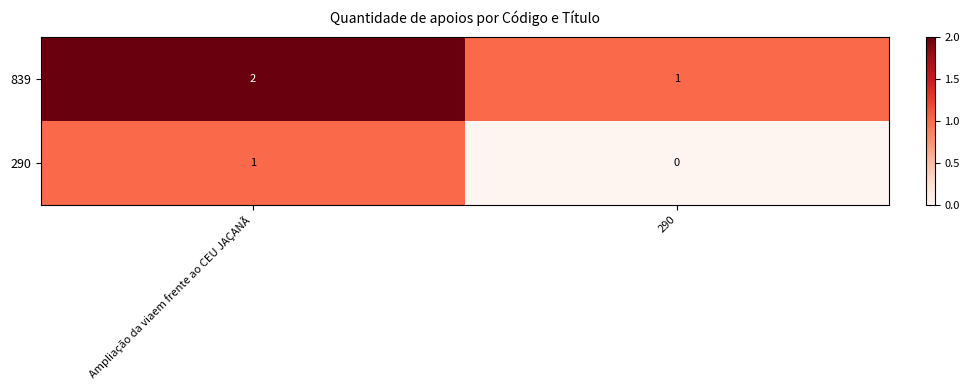

Is the value of 290 at 290 greater than the value of 839 at 290?

No